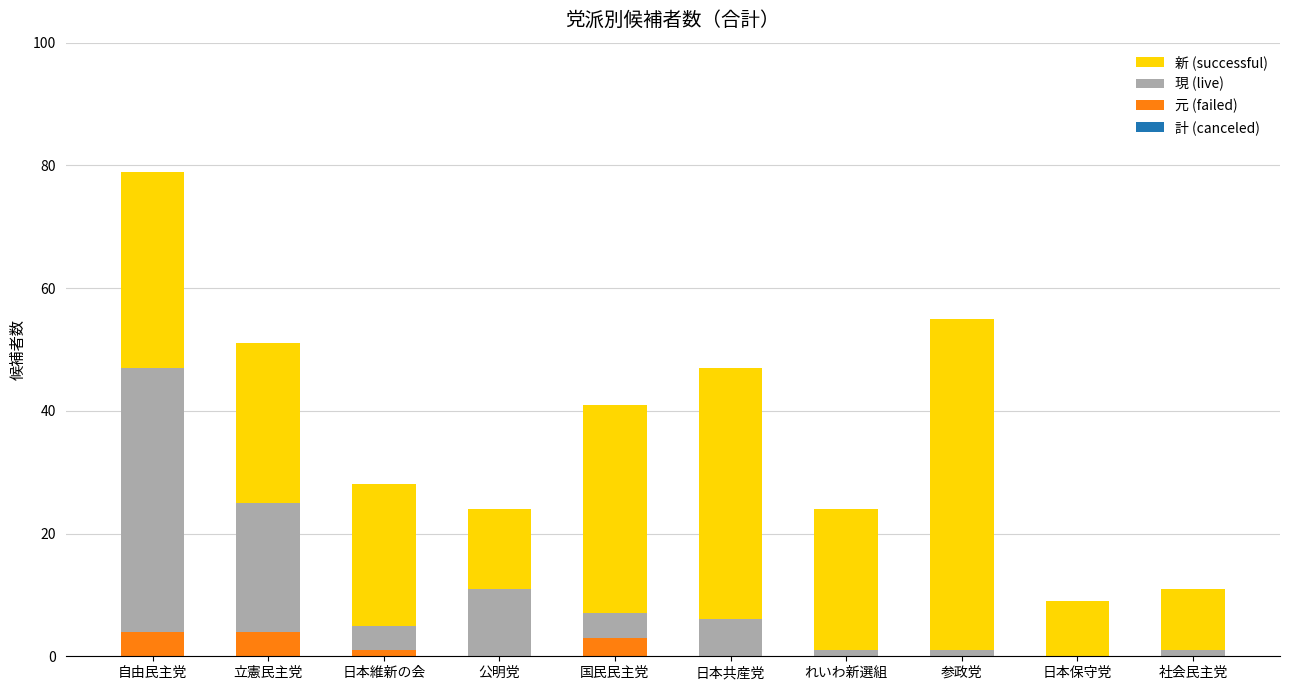

At which category is the sum across all series the highest?

自由民主党